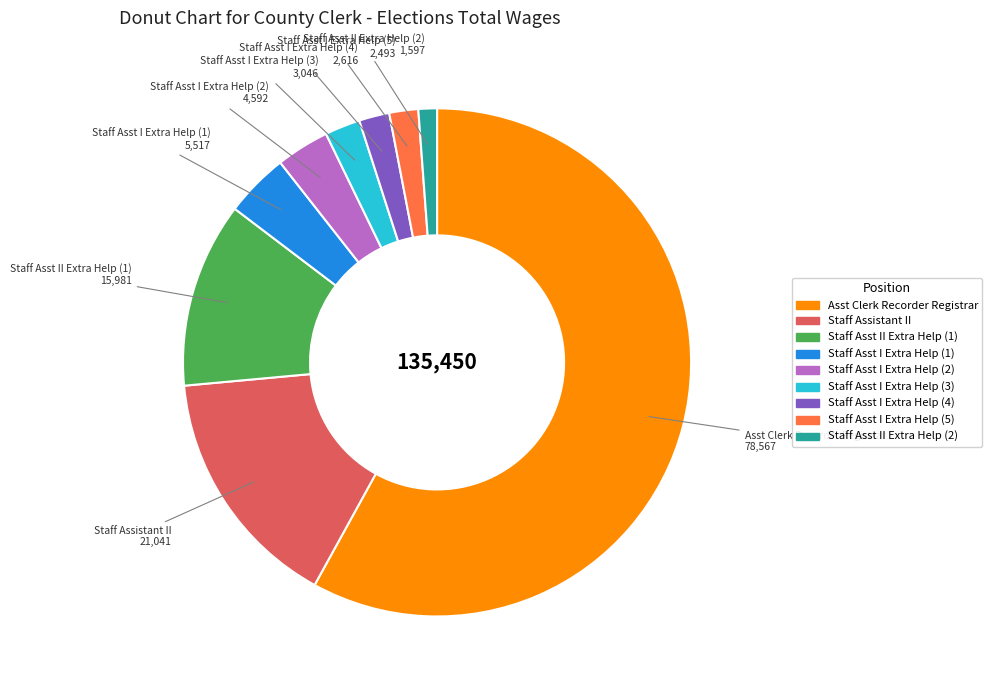

Does any single category account for the majority?

Yes